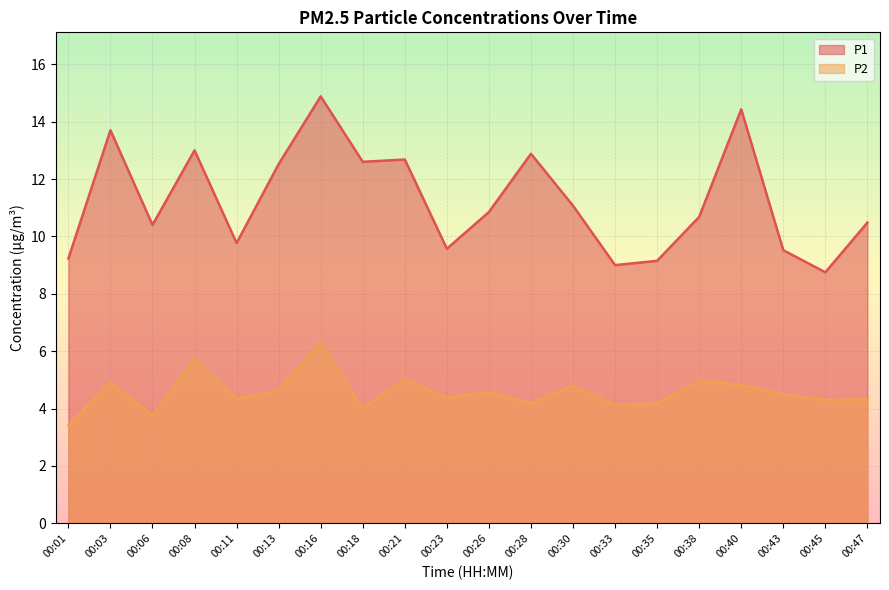

True or false: P1 has more than 2 points higher than both neighbors.

True